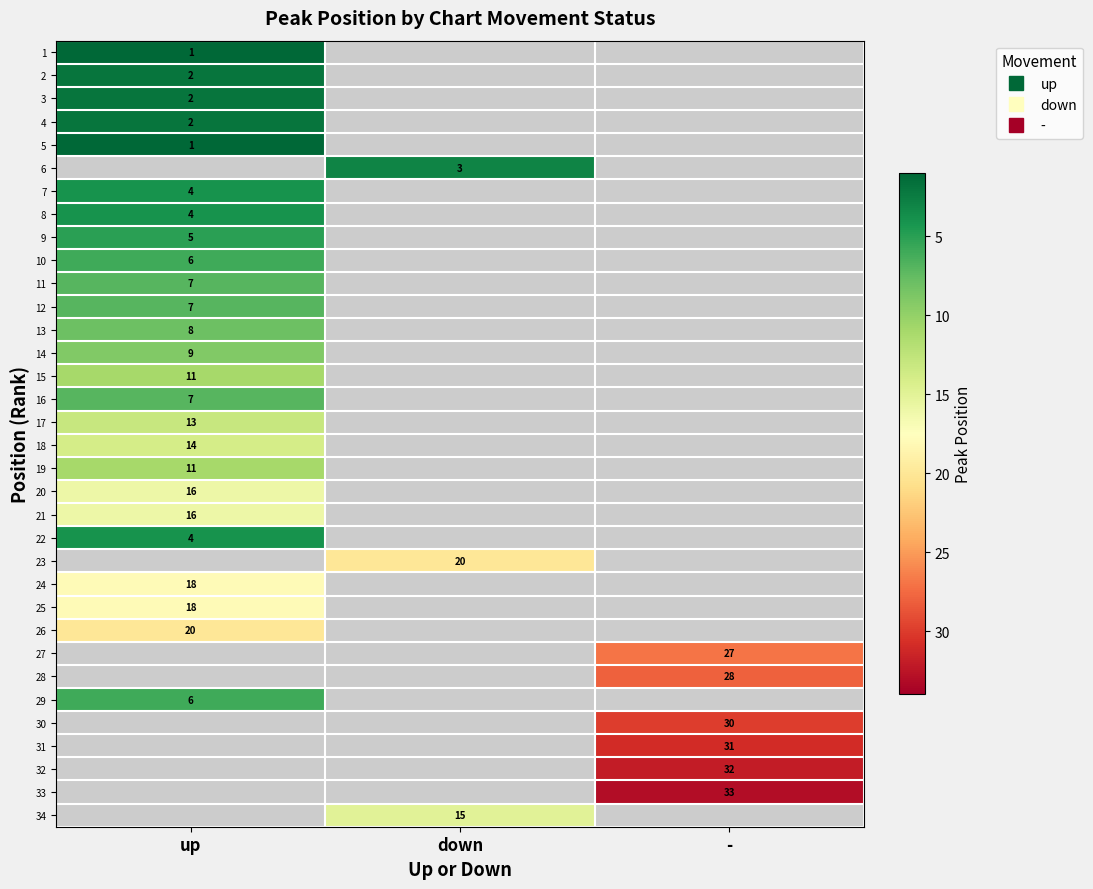

At which category does the chart reach its minimum across all series?

up